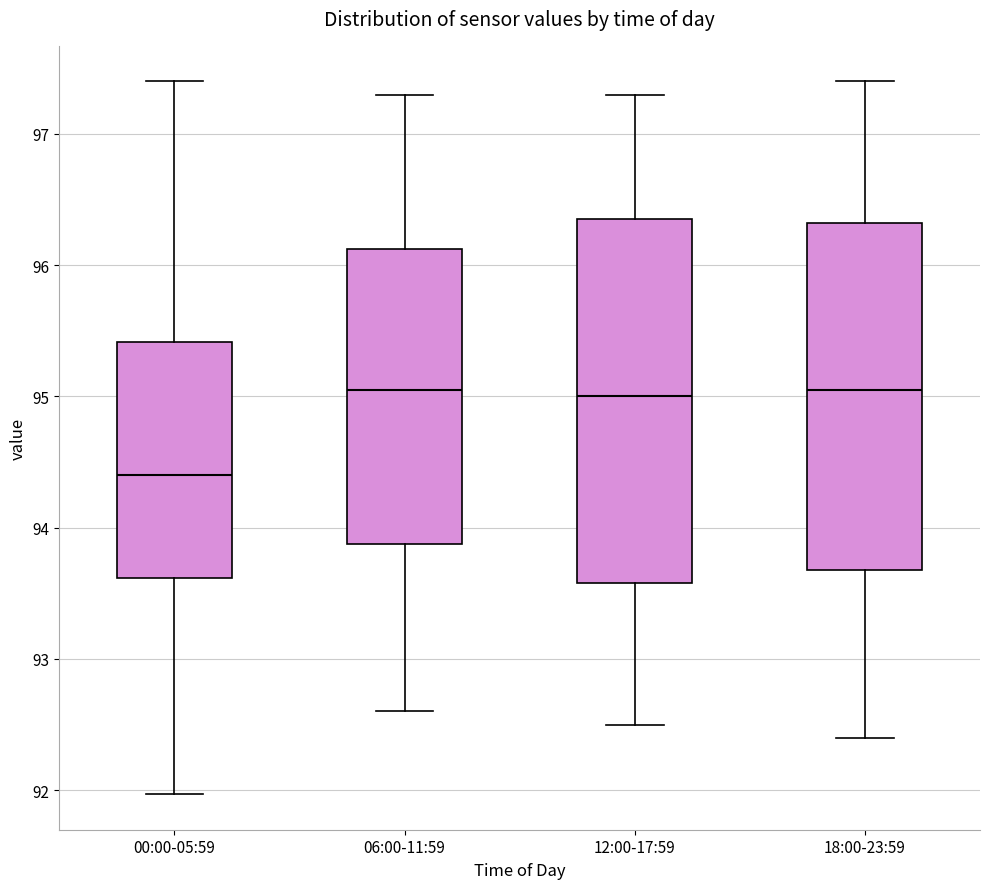

Reading left to right, read every box against the y-axis: the position of its median line, the range the box covers, and the ends of its whiskers. The values are not printed on the chart, so give them approximately, as read against the axis.

00:00-05:59: median 94.4, box 93.6 to 95.4, whiskers 92.0 to 97.4
06:00-11:59: median 95.1, box 93.9 to 96.1, whiskers 92.6 to 97.3
12:00-17:59: median 95.0, box 93.6 to 96.4, whiskers 92.5 to 97.3
18:00-23:59: median 95.1, box 93.7 to 96.3, whiskers 92.4 to 97.4